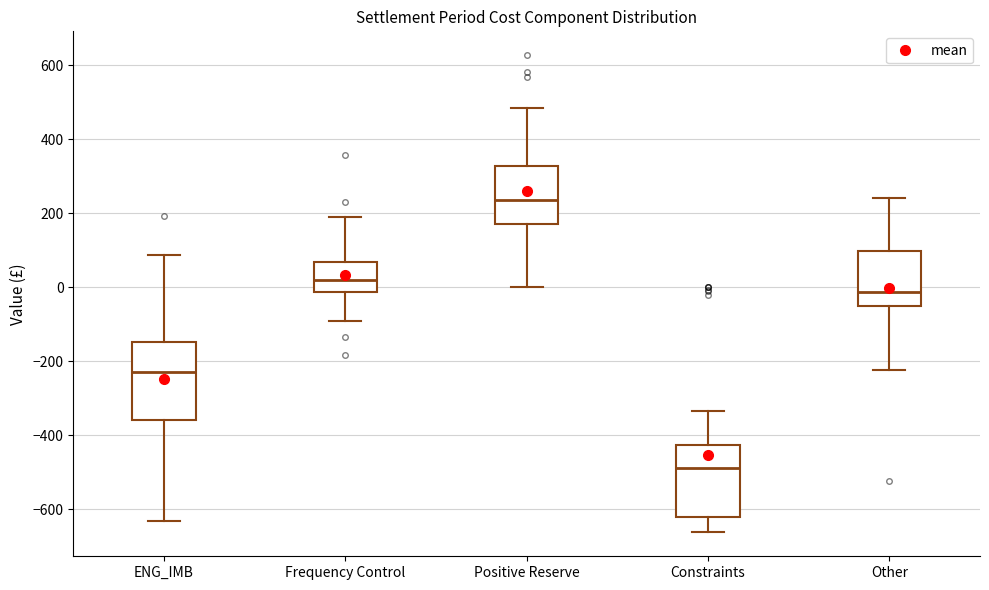

Reading left to right, read every box against the y-axis: the position of its median line, the range the box covers, and the ends of its whiskers. The values are not printed on the chart, so give them approximately, as read against the axis.

ENG_IMB: median -220, box -360 to -140, whiskers -640 to 80
Frequency Control: median 20, box -20 to 60, whiskers -100 to 180
Positive Reserve: median 240, box 180 to 320, whiskers 0 to 480
Constraints: median -480, box -620 to -420, whiskers -660 to -340
Other: median -20, box -60 to 100, whiskers -220 to 240